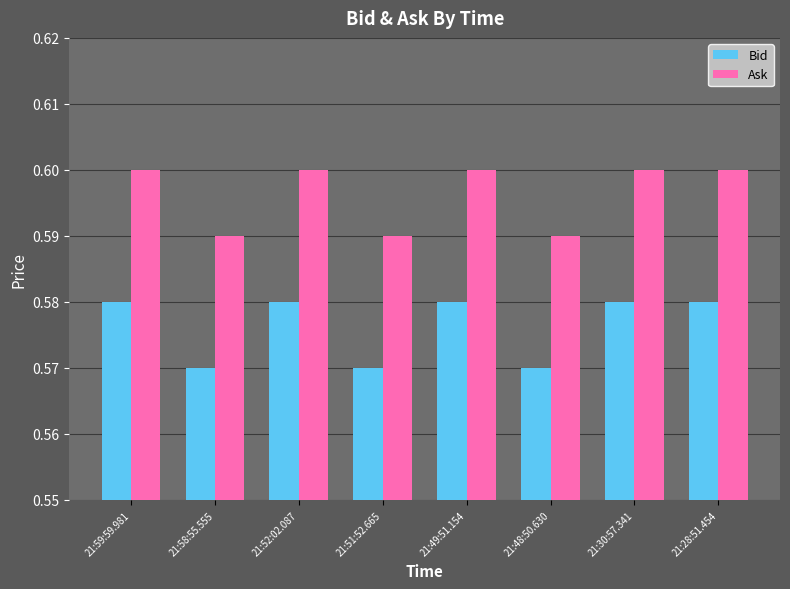

Count the Bid values in the range 0 to 1.

8